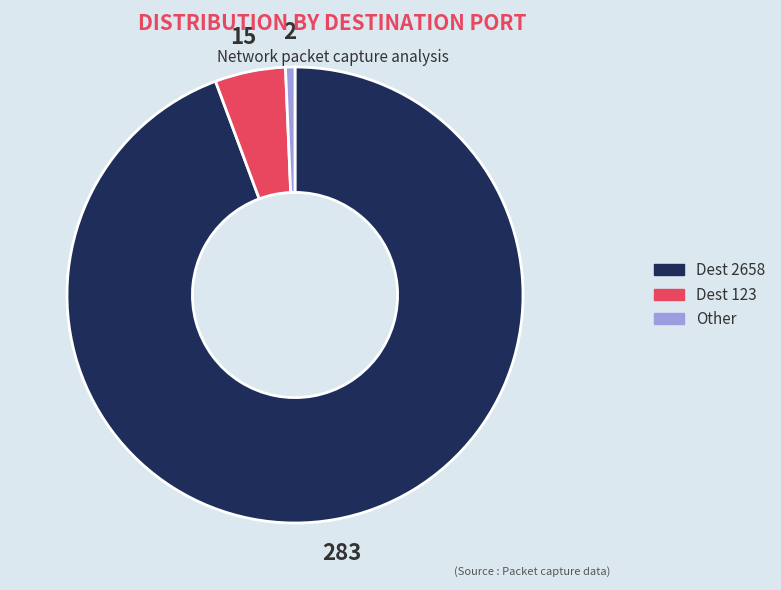

Is there a majority slice in this chart?

Yes